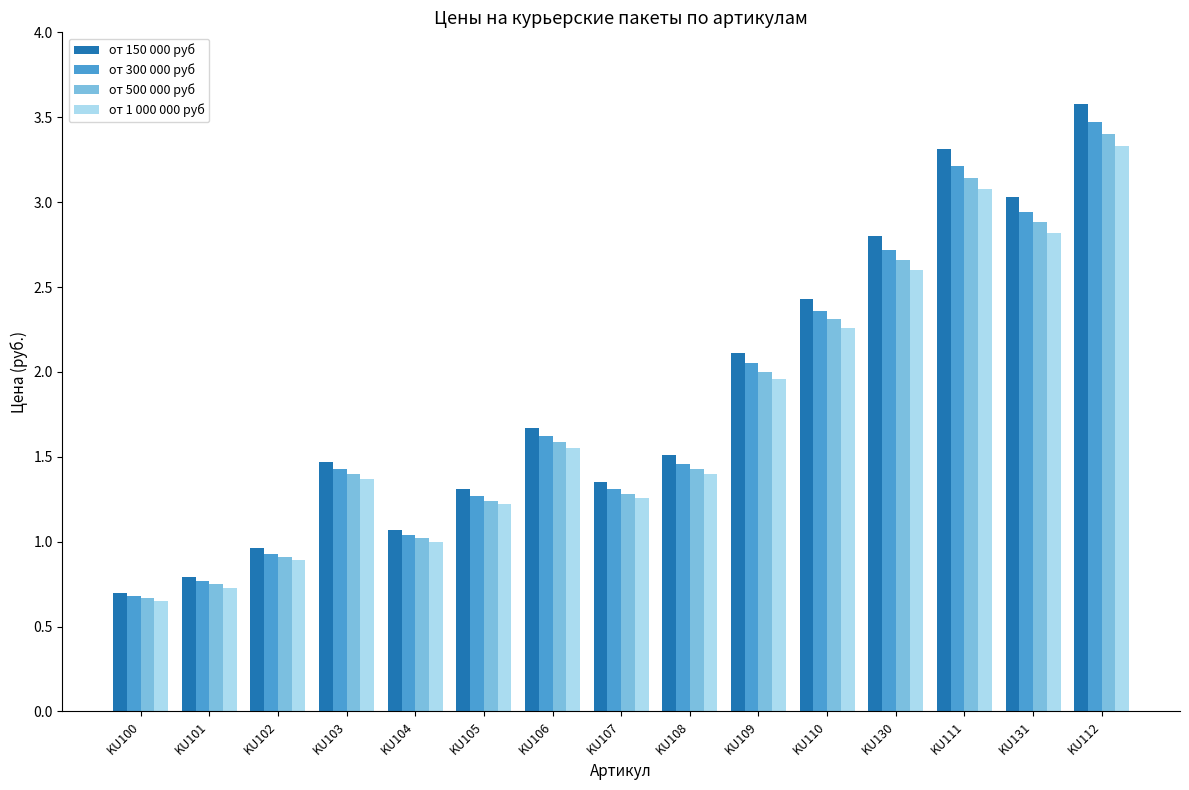

Are the bars grouped side by side (vs. stacked)?

Yes